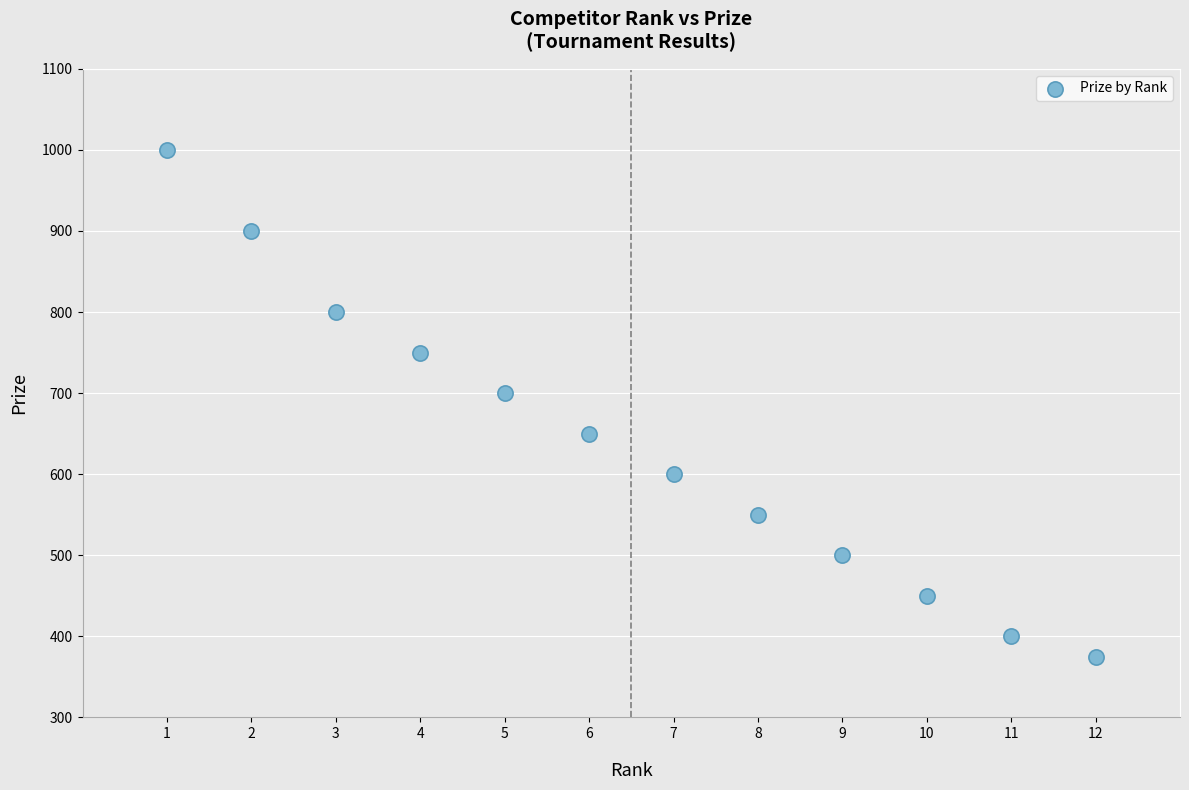

What is the range of X values (max minus min)?

11